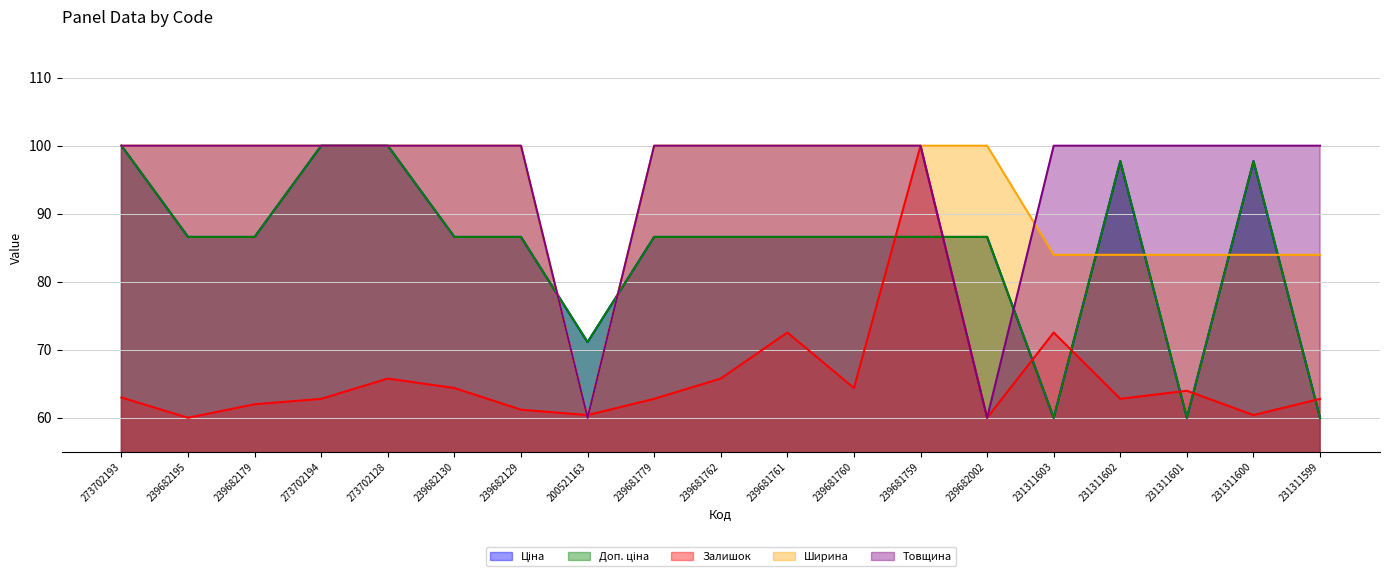

How many times do Товщина and Ціна cross each other?

4